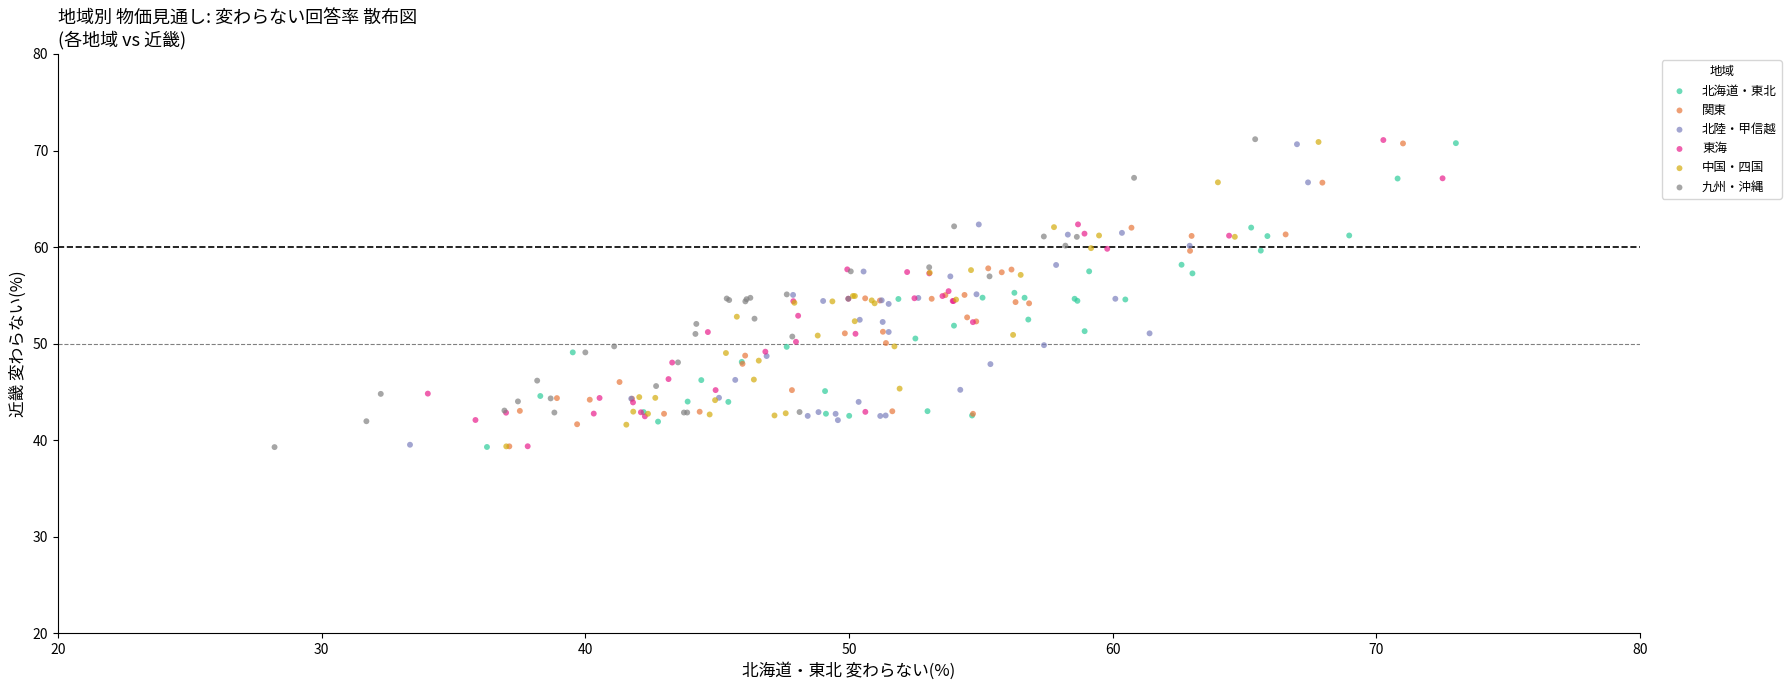

Which series has the widest spread of Y values?

九州・沖縄